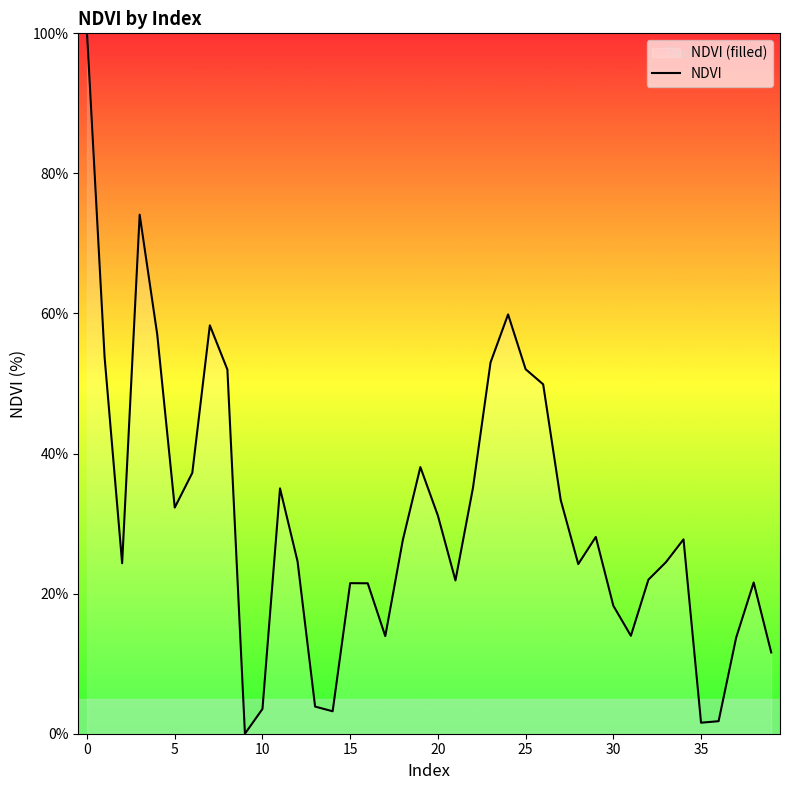

At which label is the value closest to 50?

26